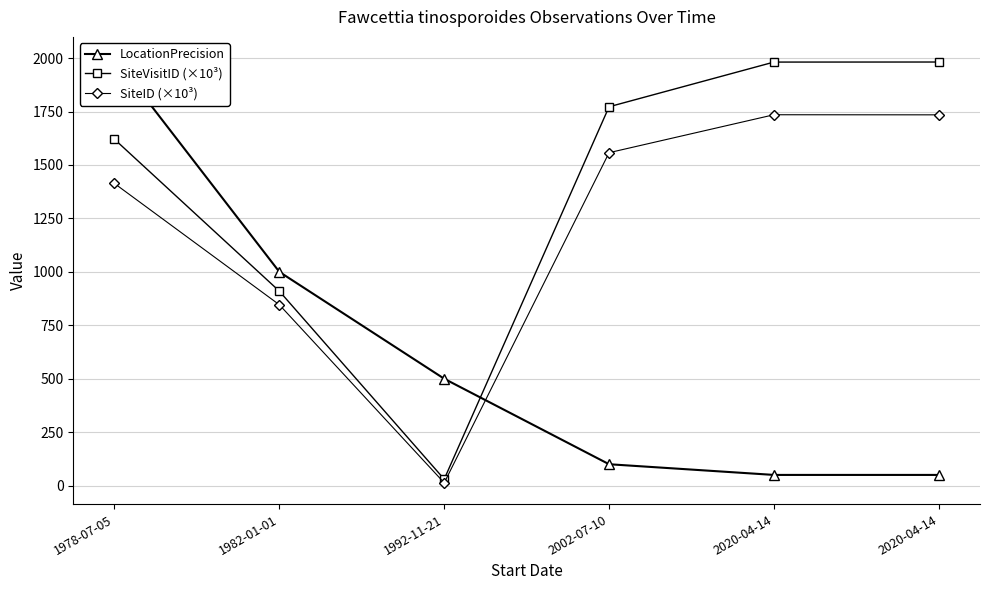

At which category is the sum across all series the highest?

1978-07-05